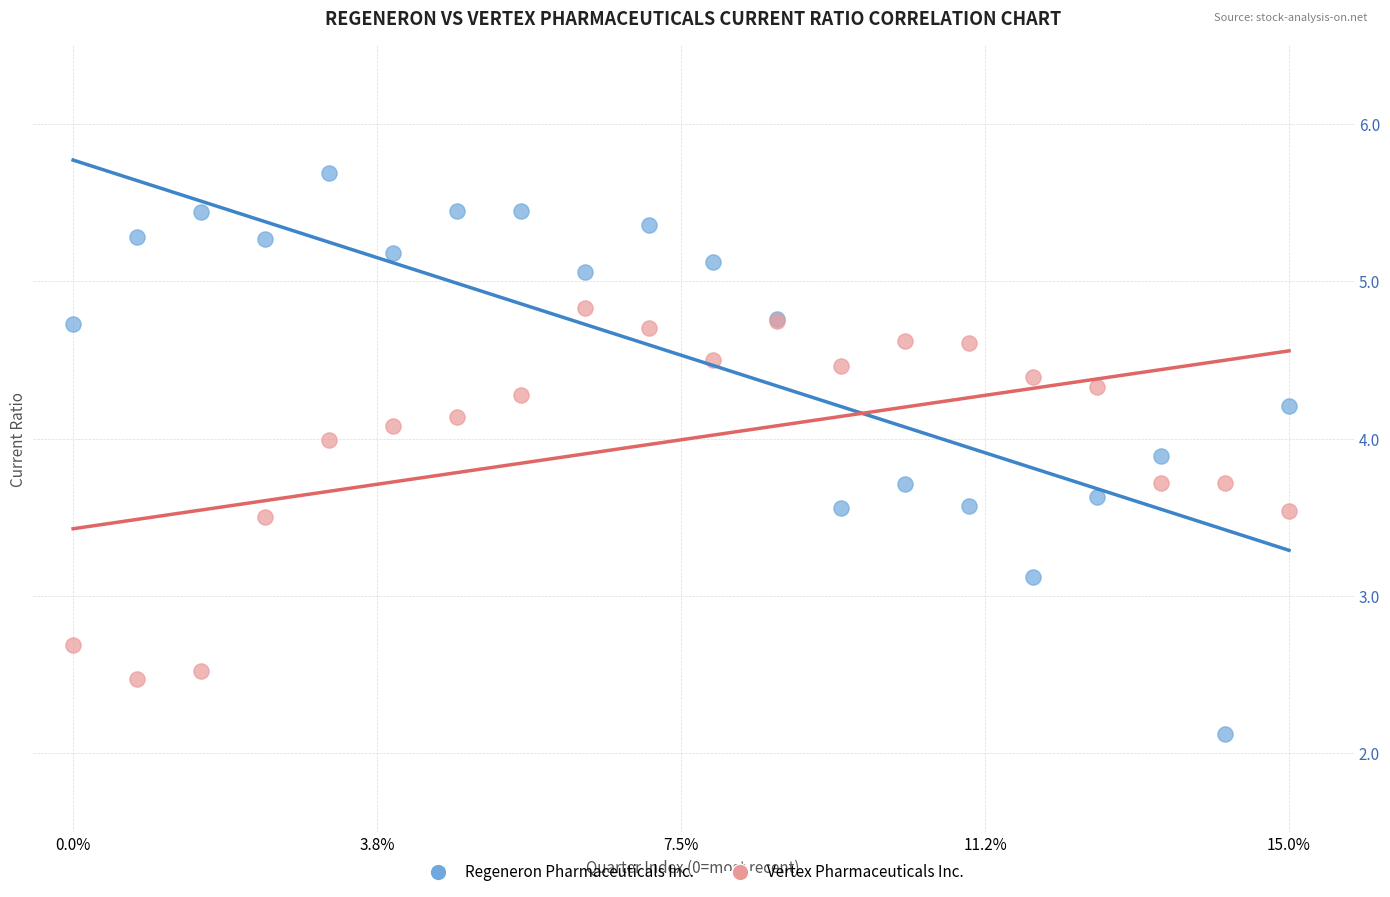

What are all the series names shown in the legend?

Regeneron Pharmaceuticals Inc., Vertex Pharmaceuticals Inc.